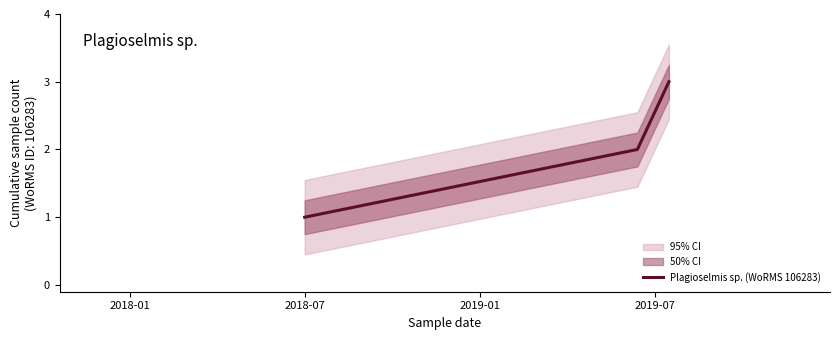

What is the smallest value displayed?

1